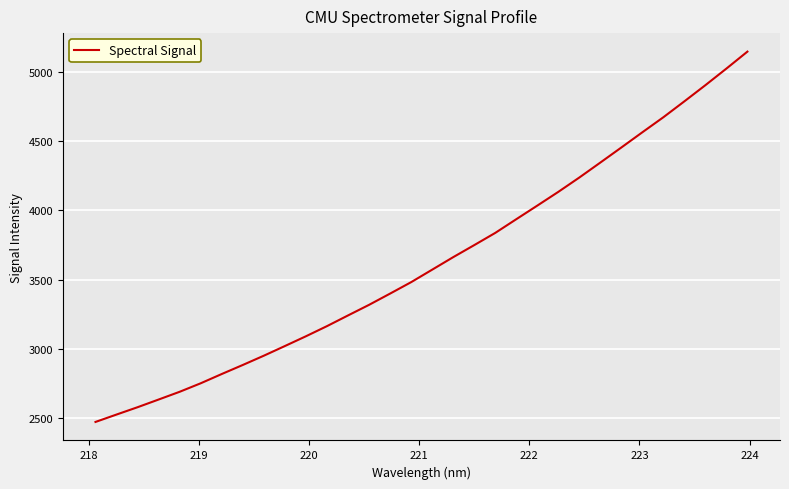

What is the minimum value shown in the chart?

2474.7